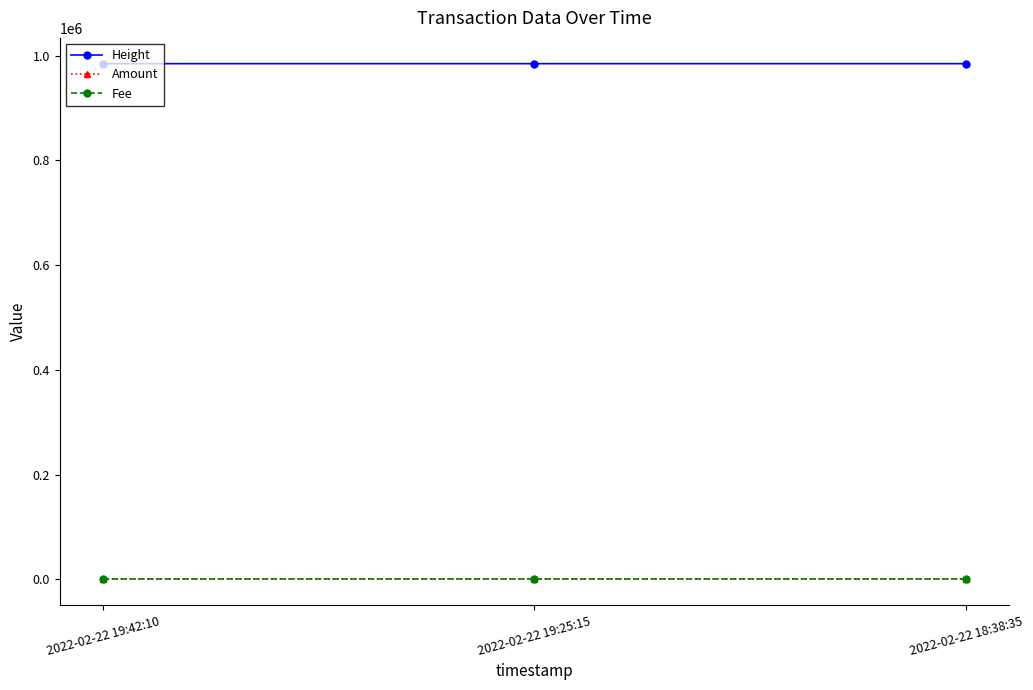

What is the approximate value of Height at 2022-02-22 19:25:15?

984951.0